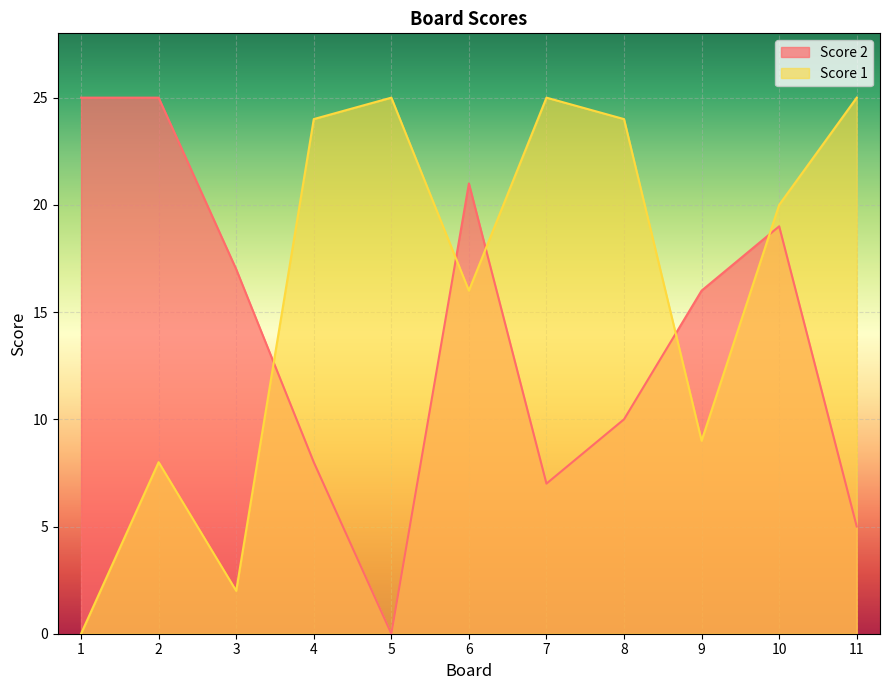

Is the value of Score 2 at 9 greater than the value of Score 1 at 4?

No